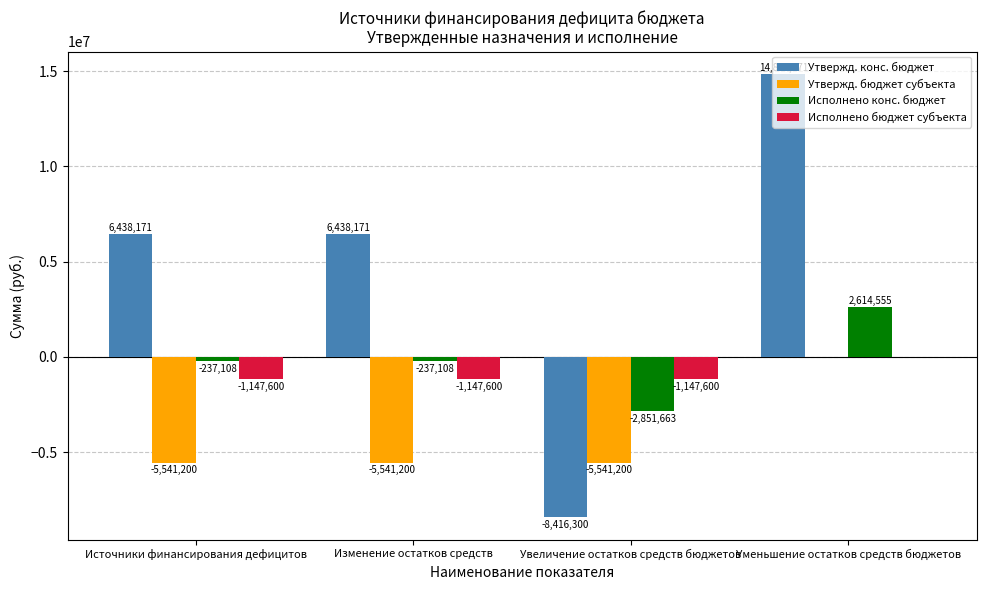

Read the Исполнено конс. бюджет value at Уменьшение остатков средств бюджетов.

2614555.2